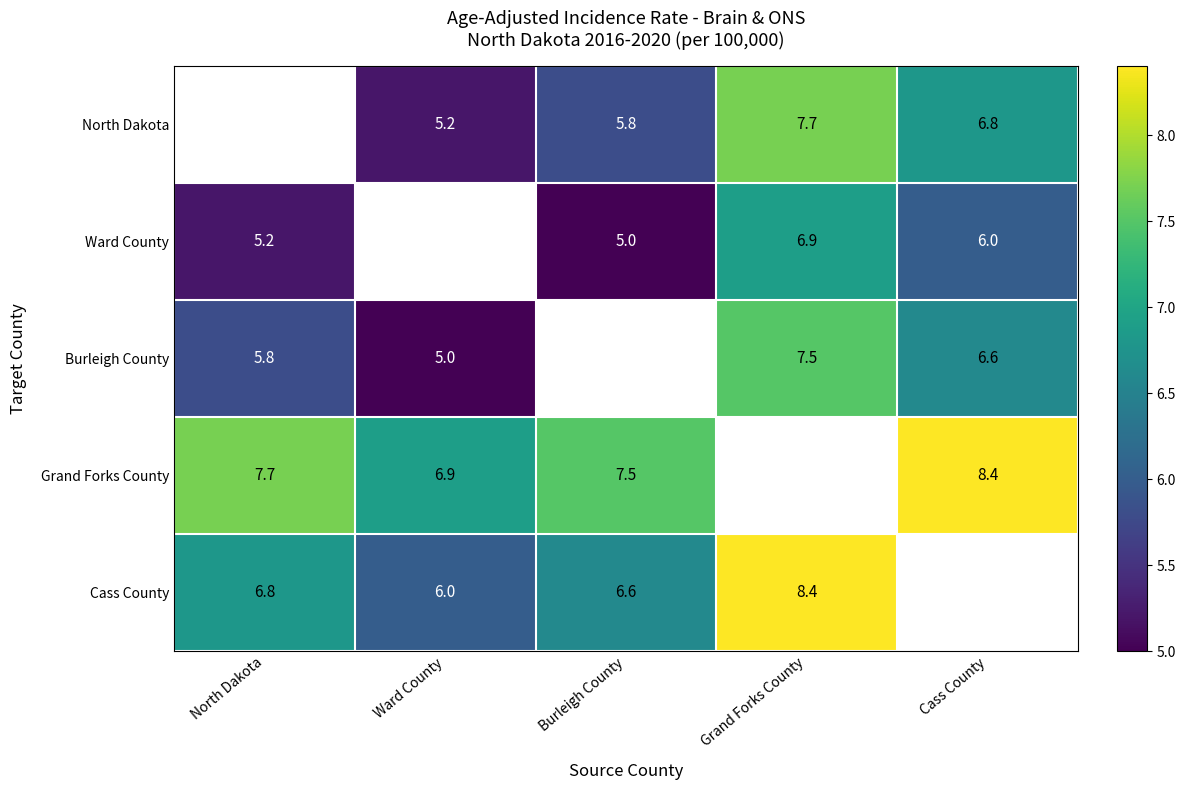

The Ward County series shows 6.9 at Grand Forks County. True or false?

True